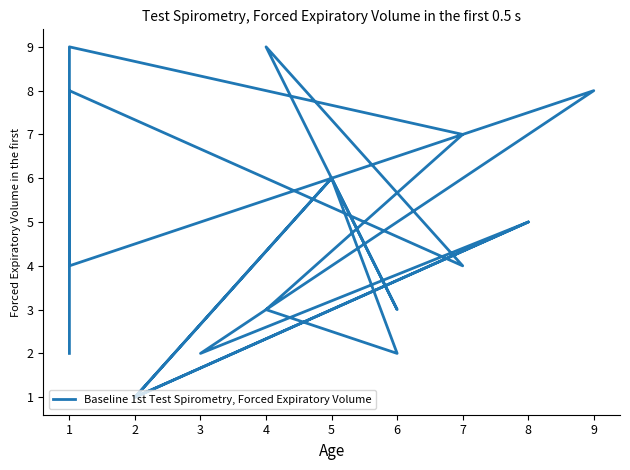

What is the sum of all values?

85